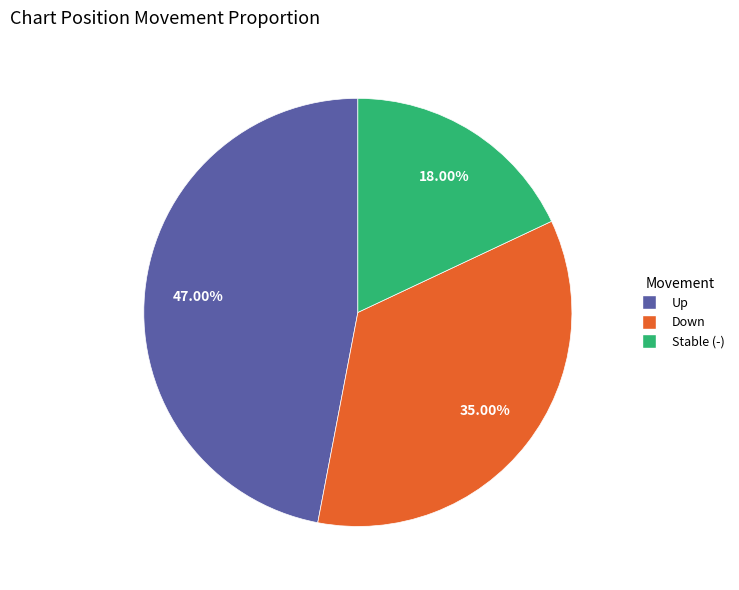

Count the number of slices in the pie.

3